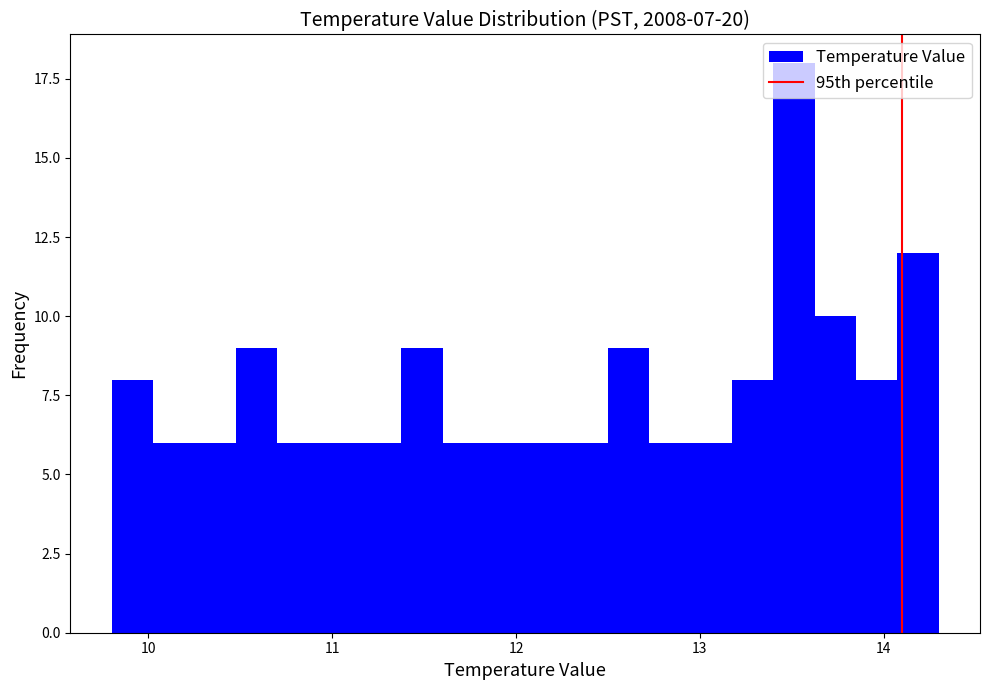

Around what value on the x-axis is the tallest bar? Give the approximate position of its centre, as read against the axis.

13.5